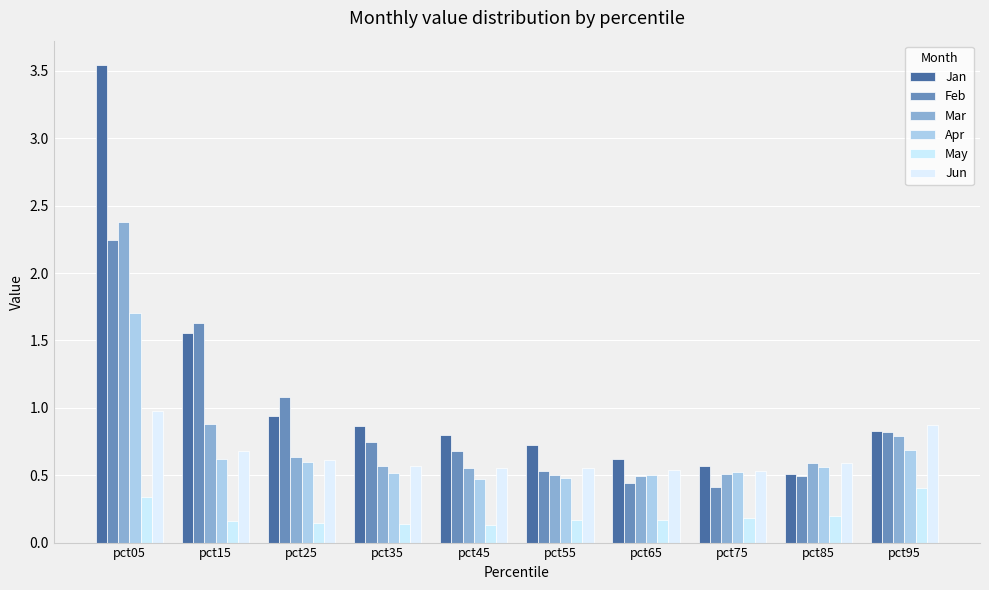

Reading left to right, what are all the values shown in this chart?

Jan: 3.5	1.6	0.9	0.9	0.8	0.7	0.6	0.6	0.5	0.8
Feb: 2.2	1.6	1.1	0.7	0.7	0.5	0.4	0.4	0.5	0.8
Mar: 2.4	0.9	0.6	0.6	0.6	0.5	0.5	0.5	0.6	0.8
Apr: 1.7	0.6	0.6	0.5	0.5	0.5	0.5	0.5	0.6	0.7
May: 0.3	0.2	0.1	0.1	0.1	0.2	0.2	0.2	0.2	0.4
Jun: 1.0	0.7	0.6	0.6	0.6	0.6	0.5	0.5	0.6	0.9